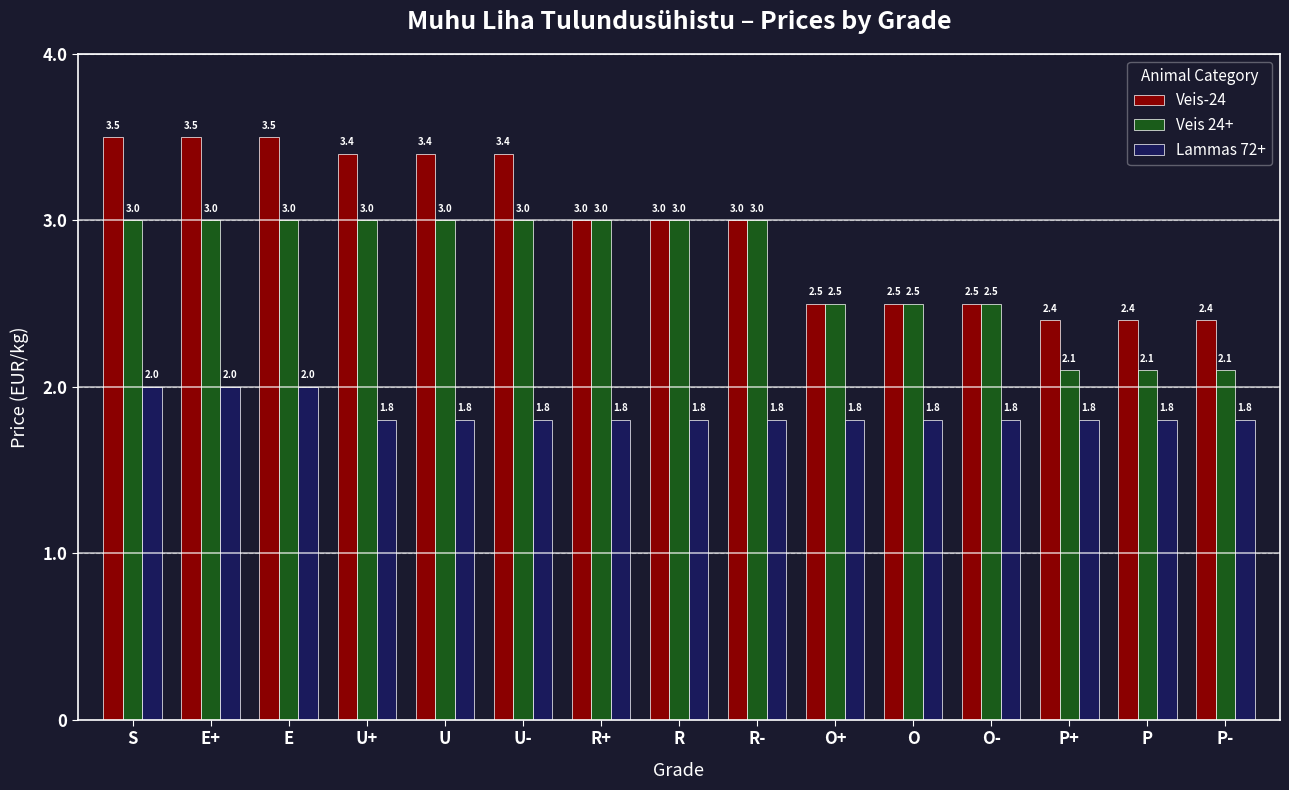

Count the number of categories in the chart.

15